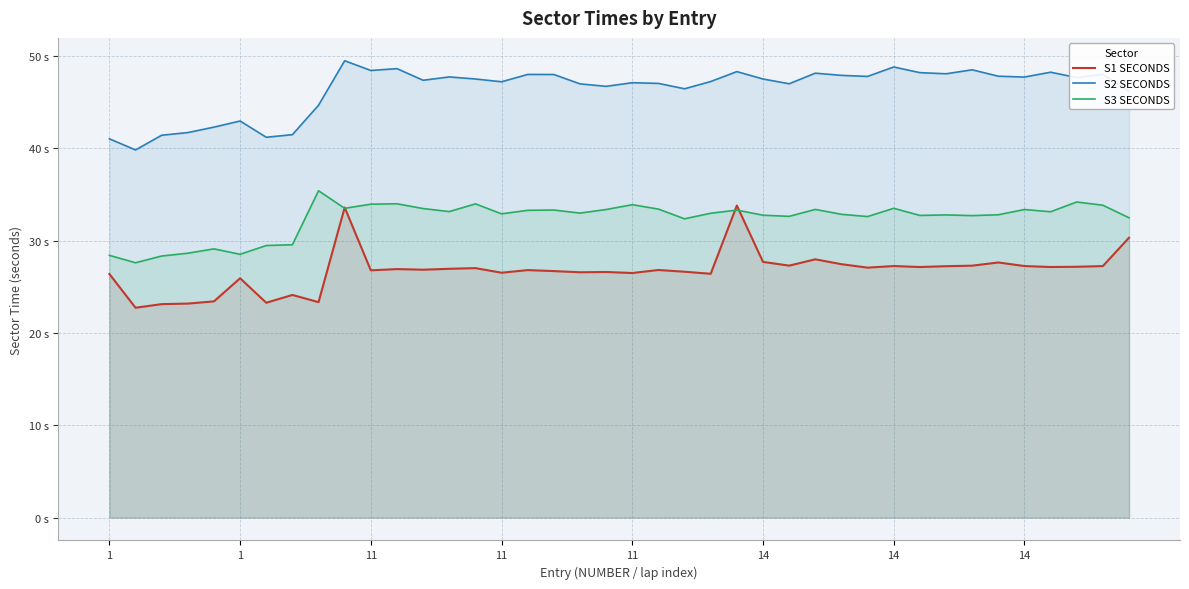

Which category has the lowest value across all series?

1